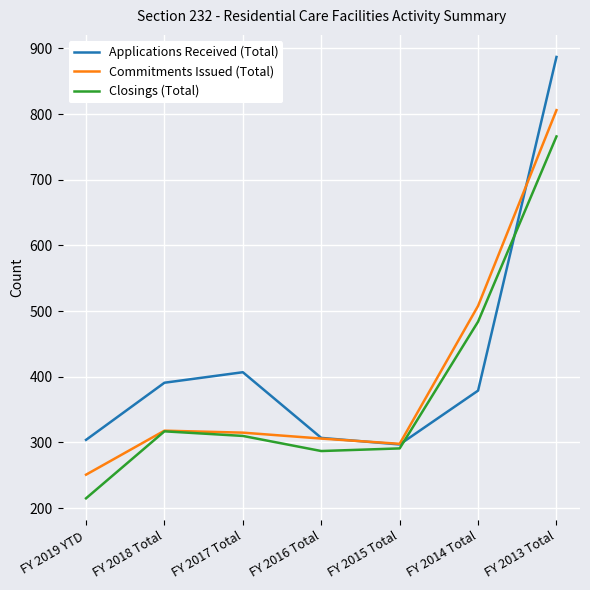

Between which two adjacent categories do Applications Received (Total) and Closings (Total) first intersect?

FY 2015 Total and FY 2014 Total